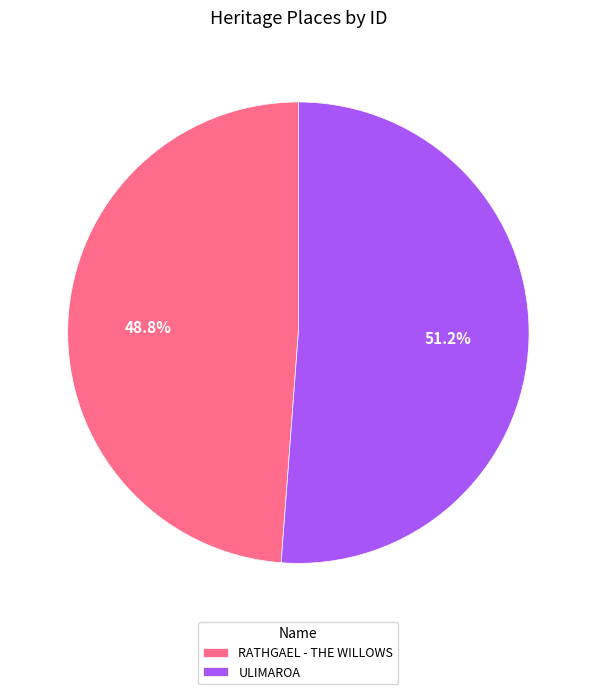

How many segments does this pie chart have?

2